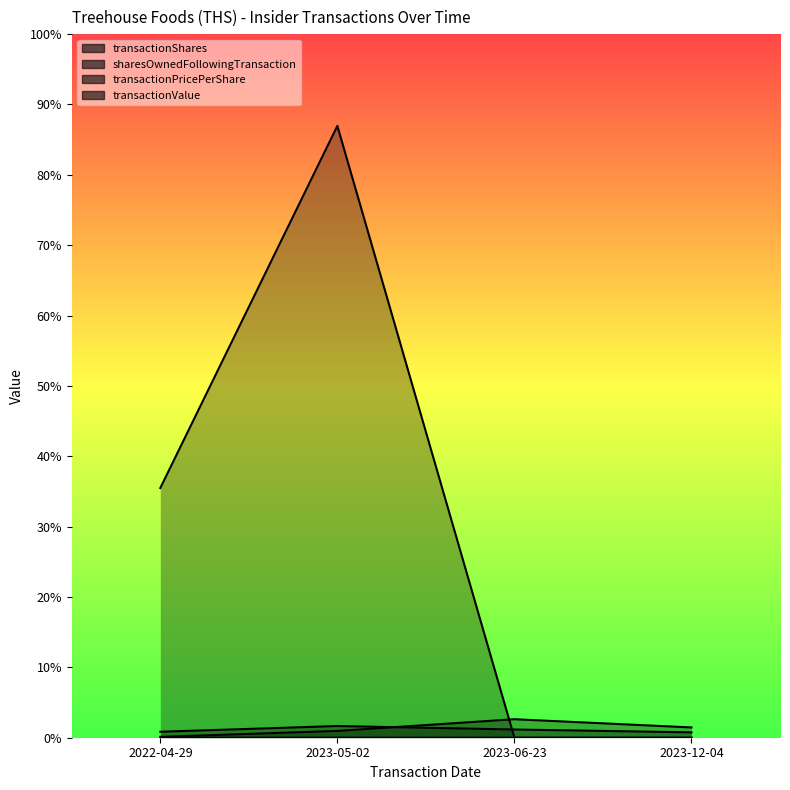

The value of transactionValue at 2022-04-29 is 167440.0. True or false?

True